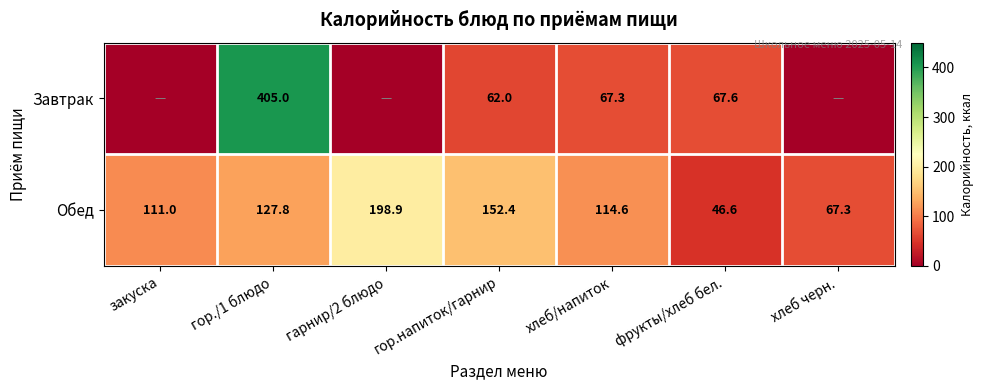

What is the spread (max minus min) of values at гарнир/2 блюдо?

198.9